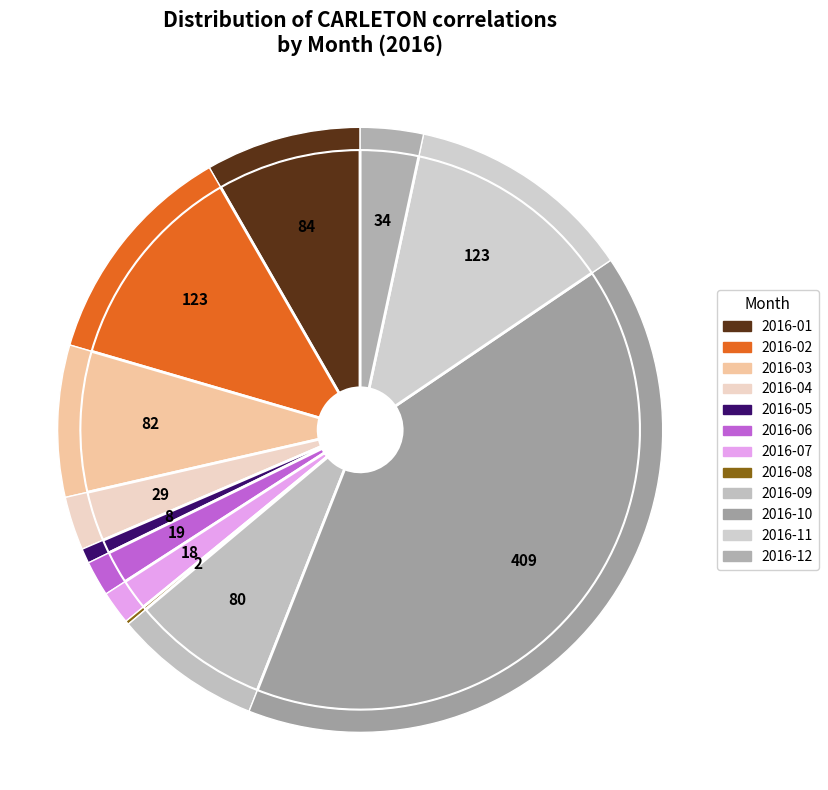

Rank the categories by value from highest to lowest.

2016-10, 2016-02, 2016-11, 2016-01, 2016-03, 2016-09, 2016-12, 2016-04, 2016-06, 2016-07, 2016-05, 2016-08